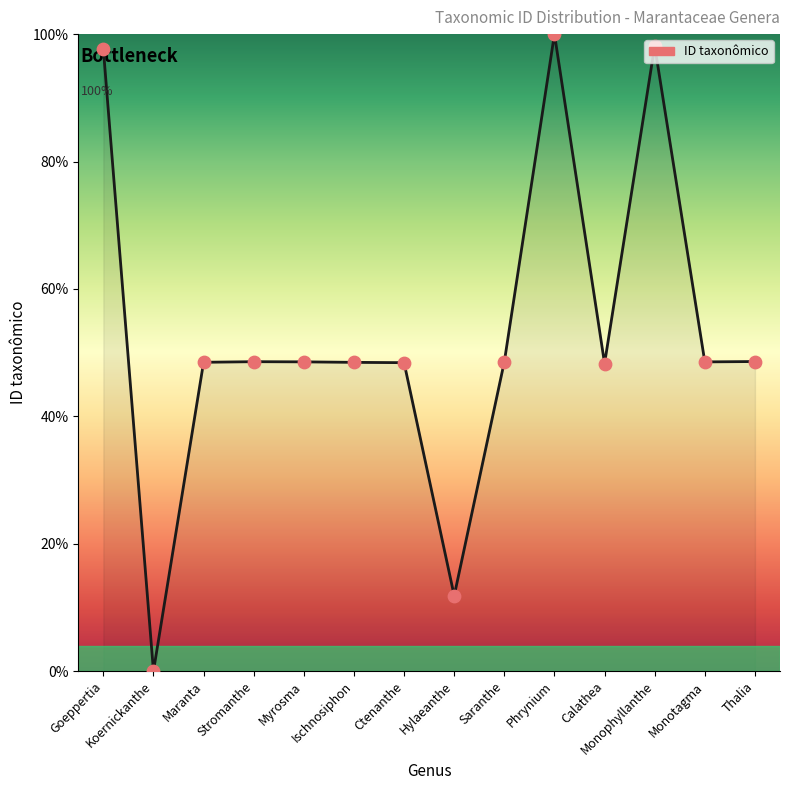

Between Hylaeanthe and Thalia, which is larger?

Thalia